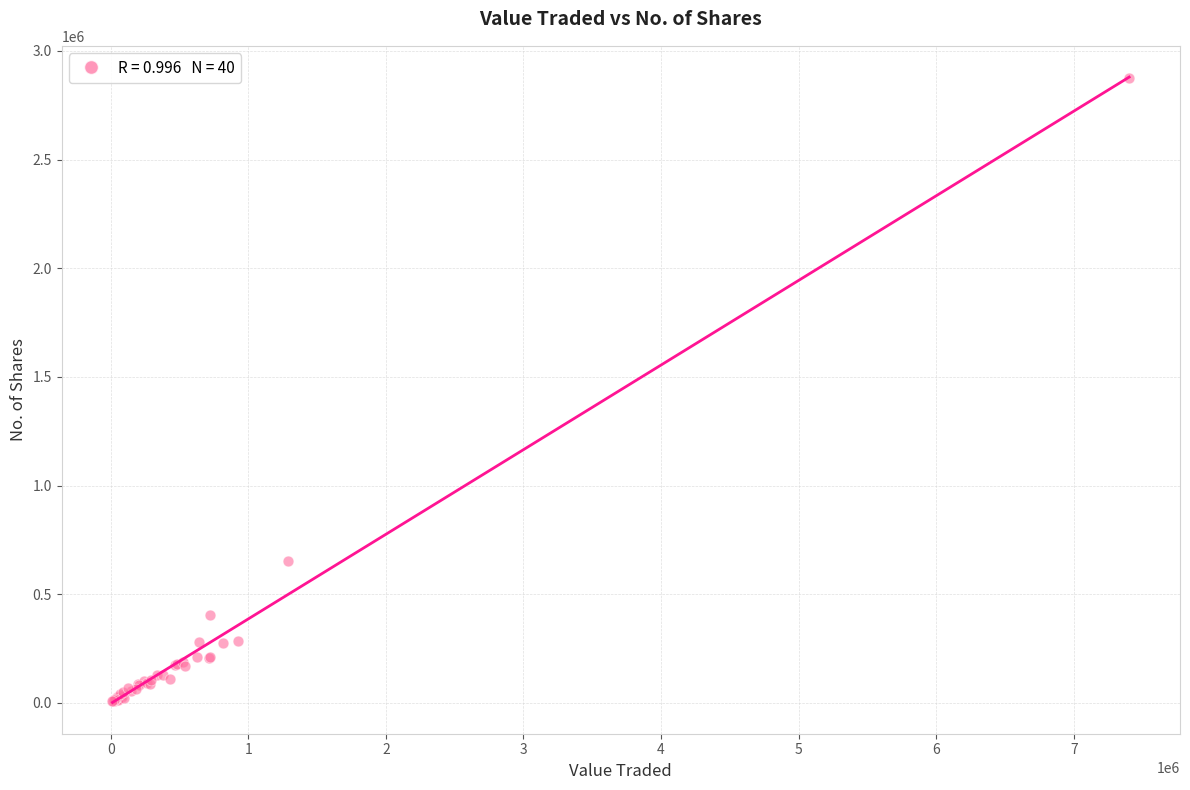

What Y value in the scatter plot is closest to 1440907?

653219